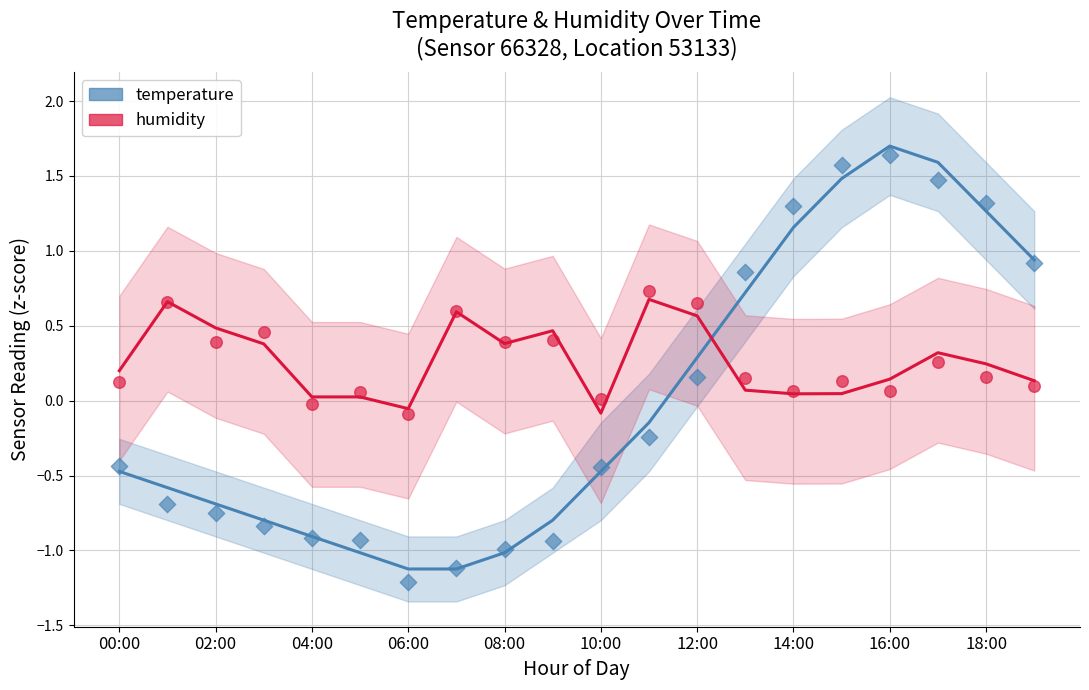

At which category is the sum across all series the highest?

17